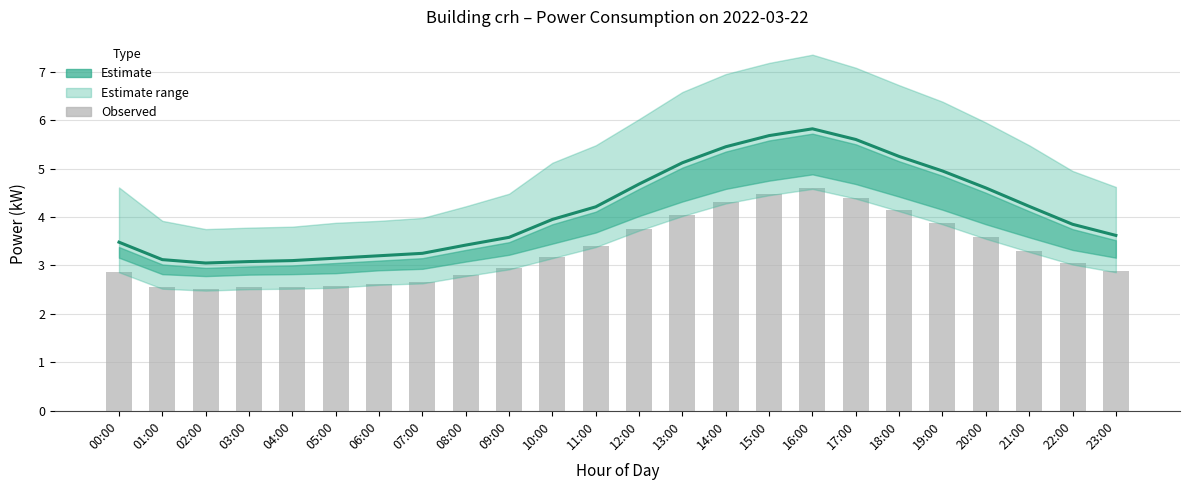

Where does the Observed (bar) series first go above 3?

10:00